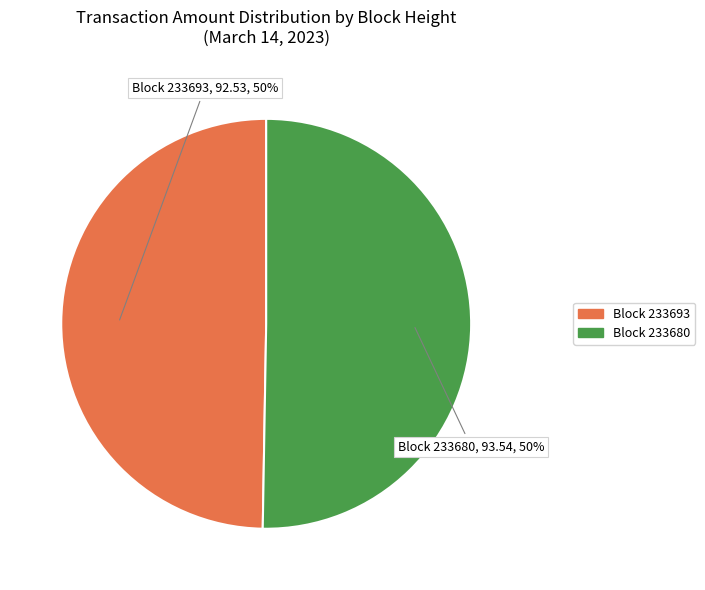

To the nearest percent, what is the average slice percentage?

50%